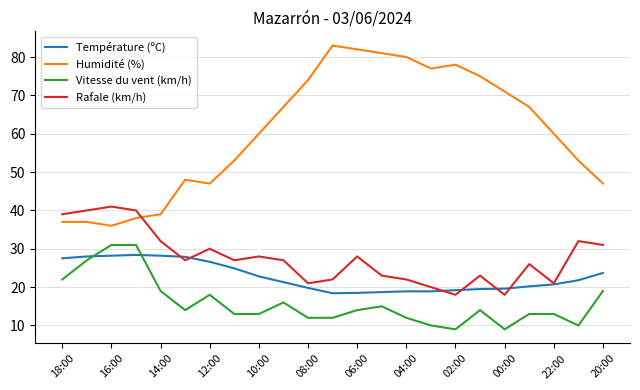

What is the greatest value displayed?

83.0